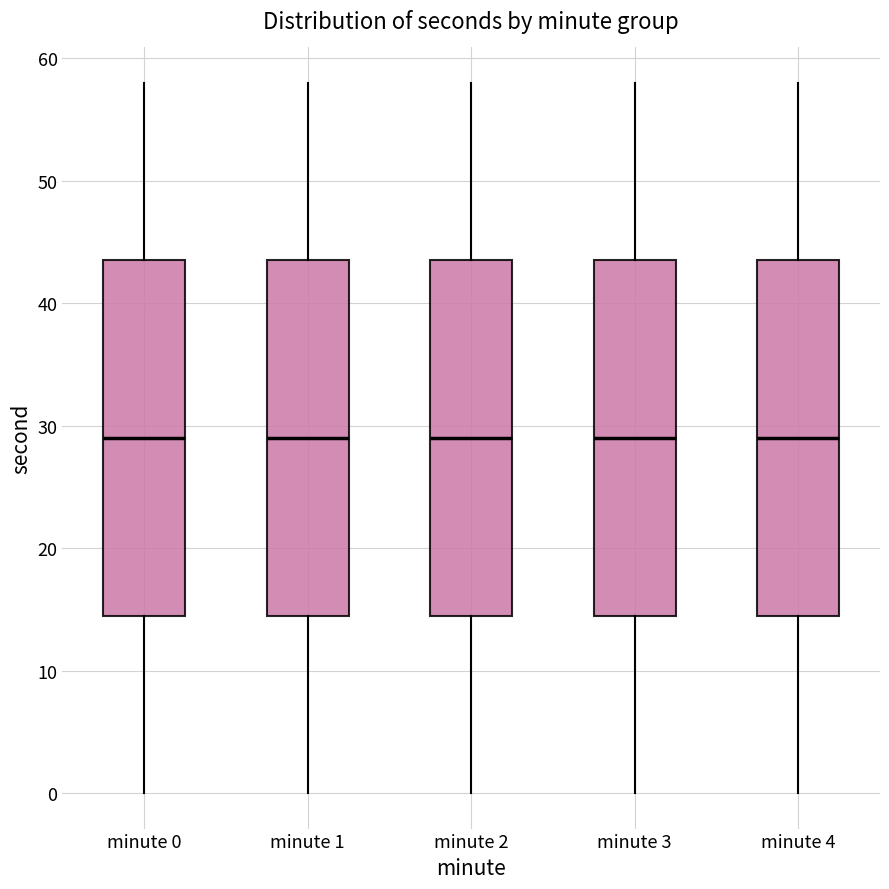

Reading left to right, transcribe this box plot: for each box, give where its median line is, the range the box spans, and where its two whiskers end, as read against the y-axis. The values are not printed on the chart, so give them approximately, as read against the axis.

minute 0: median 29, box 15 to 44, whiskers 0 to 58
minute 1: median 29, box 15 to 44, whiskers 0 to 58
minute 2: median 29, box 15 to 44, whiskers 0 to 58
minute 3: median 29, box 15 to 44, whiskers 0 to 58
minute 4: median 29, box 15 to 44, whiskers 0 to 58